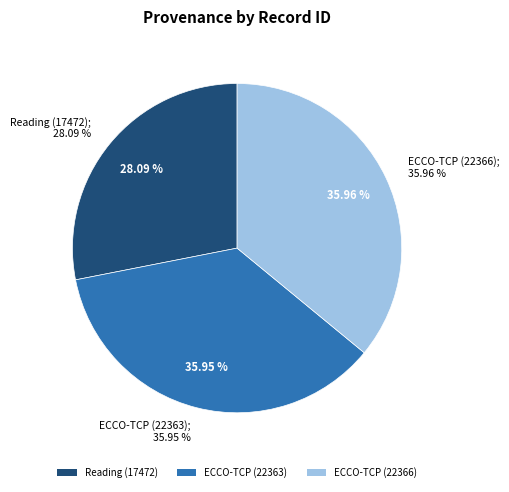

Is ECCO-TCP (22363) the majority of the pie?

No